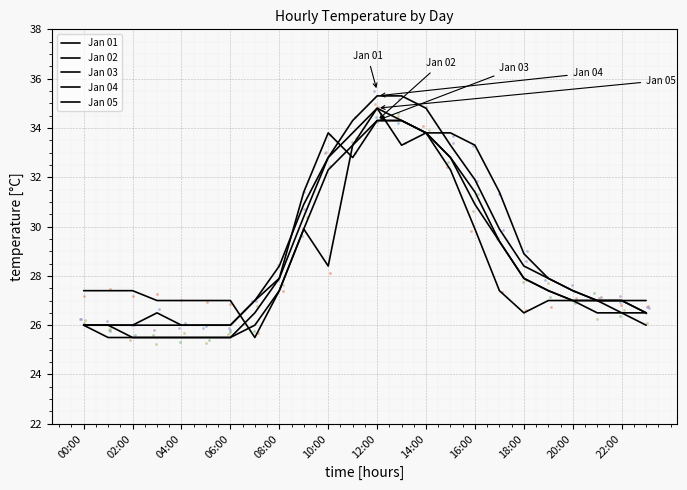

At which category is the sum across all series the highest?

12